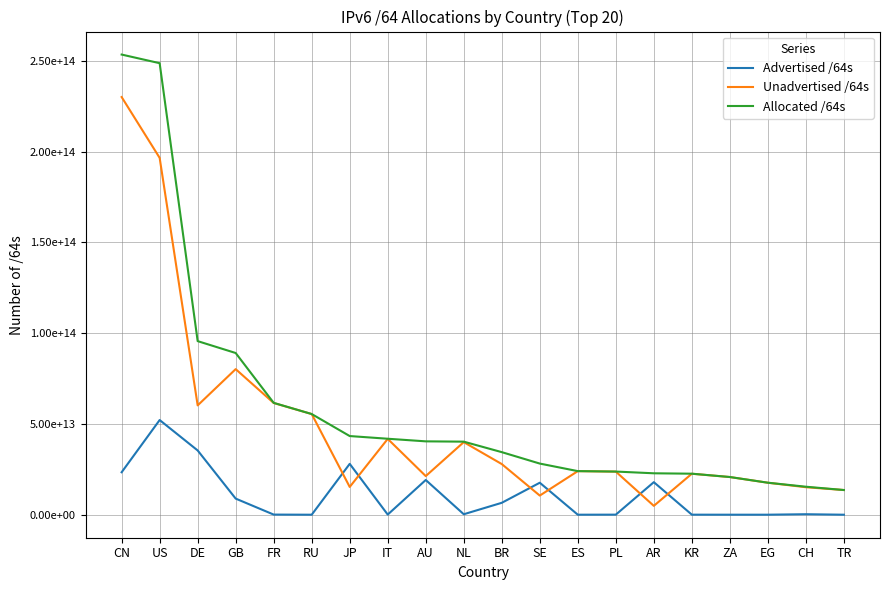

What are all the series names shown in the legend?

Advertised /64s, Unadvertised /64s, Allocated /64s